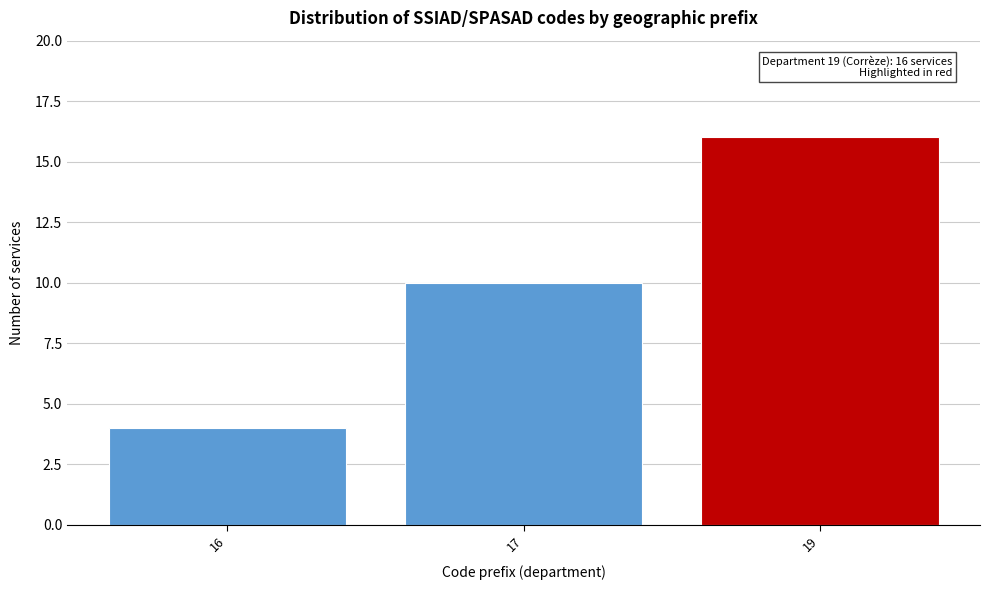

Reading left to right, what are all the values shown in this chart?

16=4	17=10	19=16